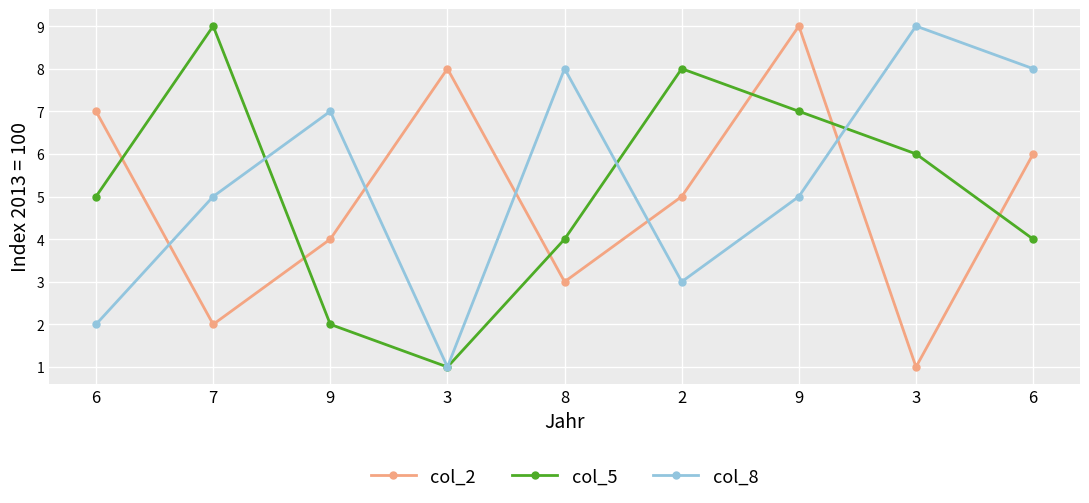

Count the number of categories in the chart.

9